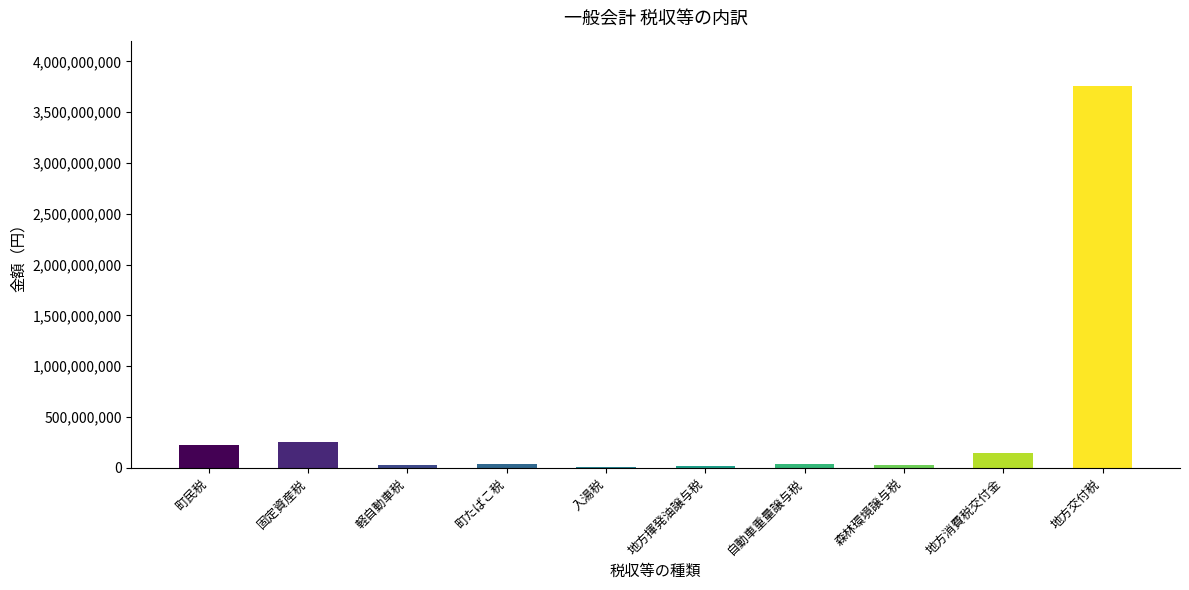

What is the average value?

454022762